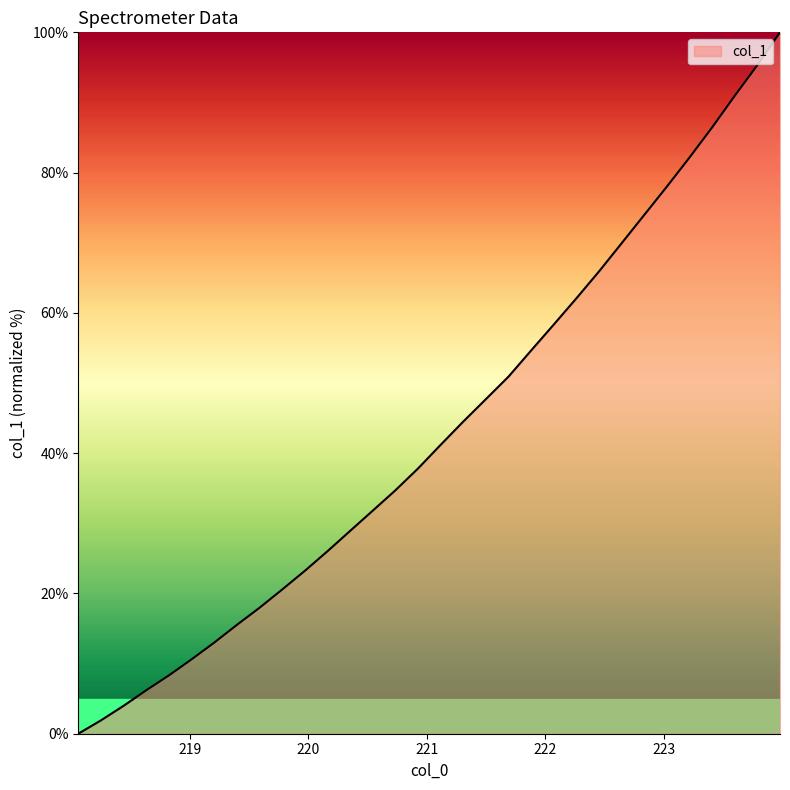

How many values are above zero?

31